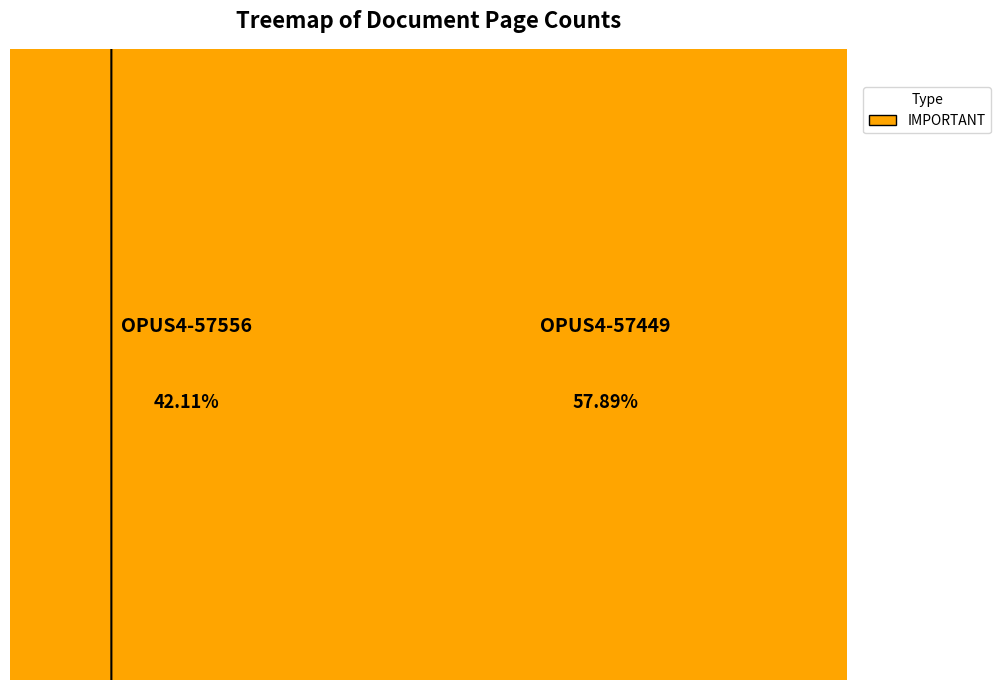

Does OPUS4-57556 account for over 50% of the chart?

No